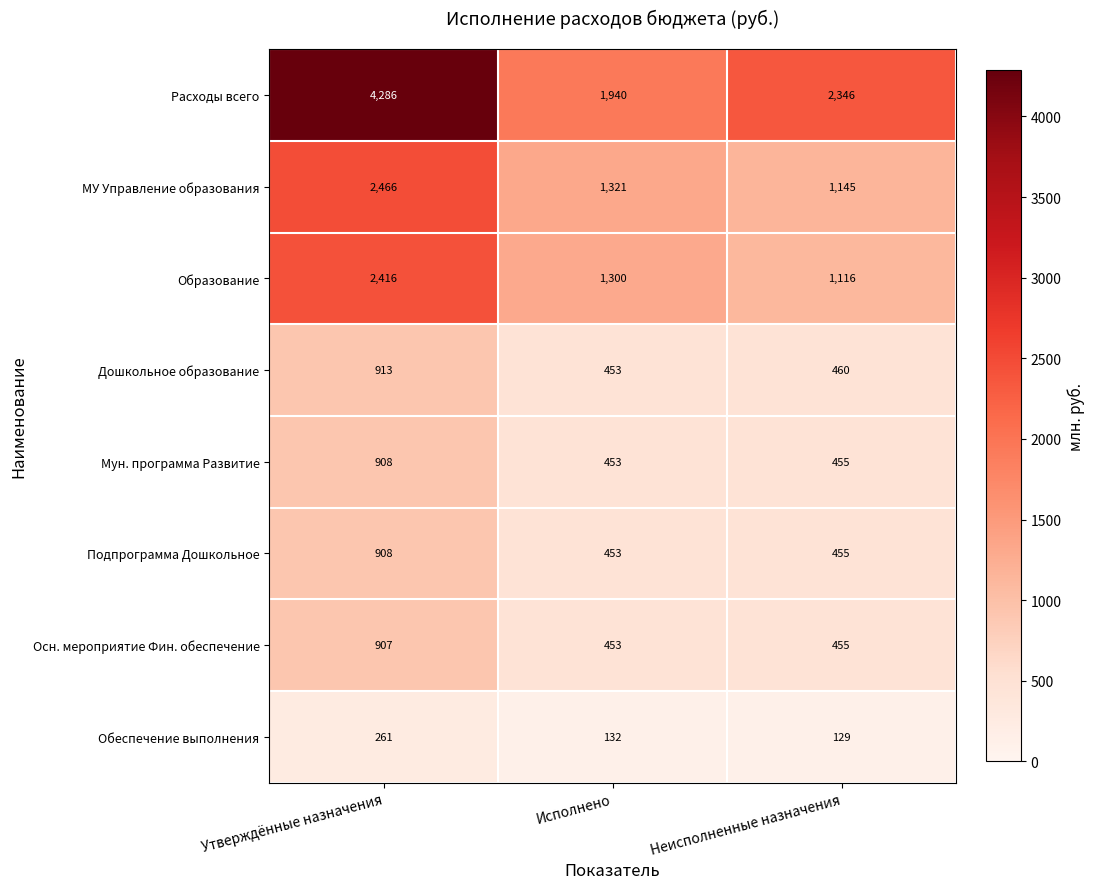

At which label does Образование first exceed 1300?

Утверждённые назначения